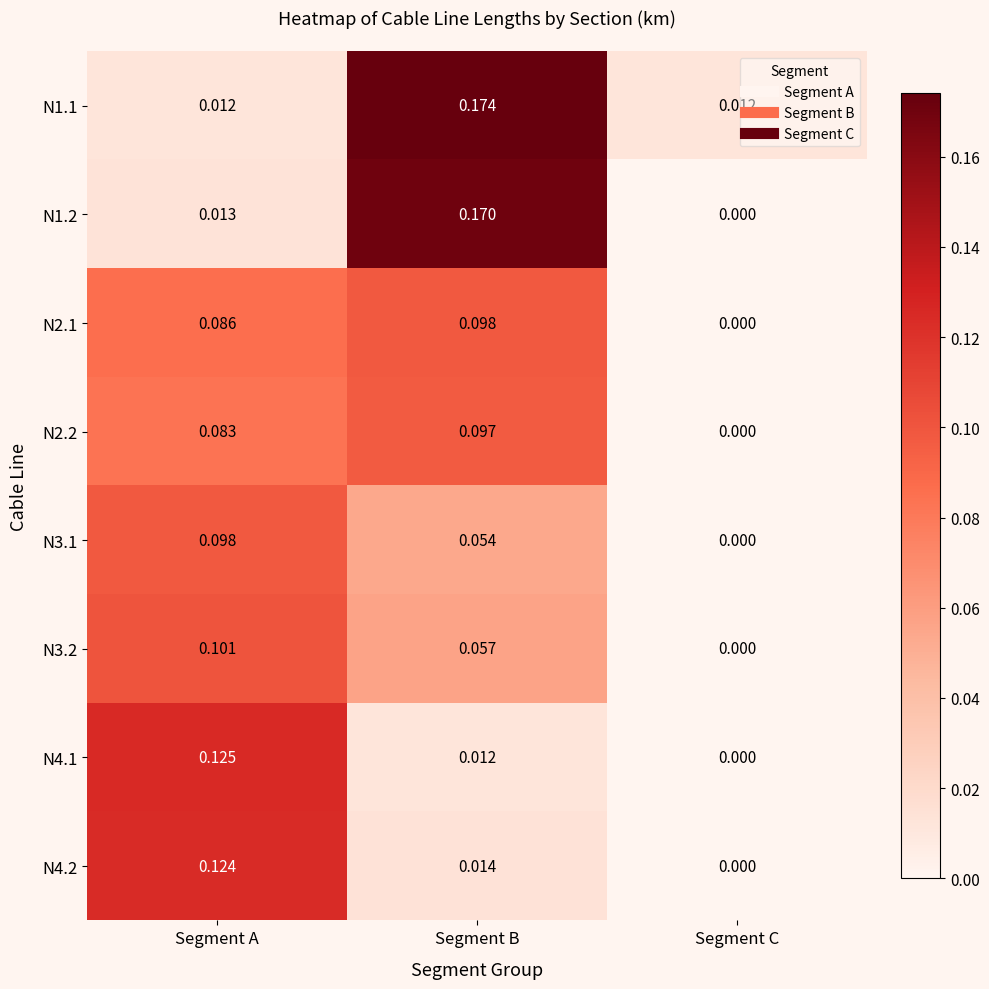

At which category does the chart reach its minimum across all series?

Segment C